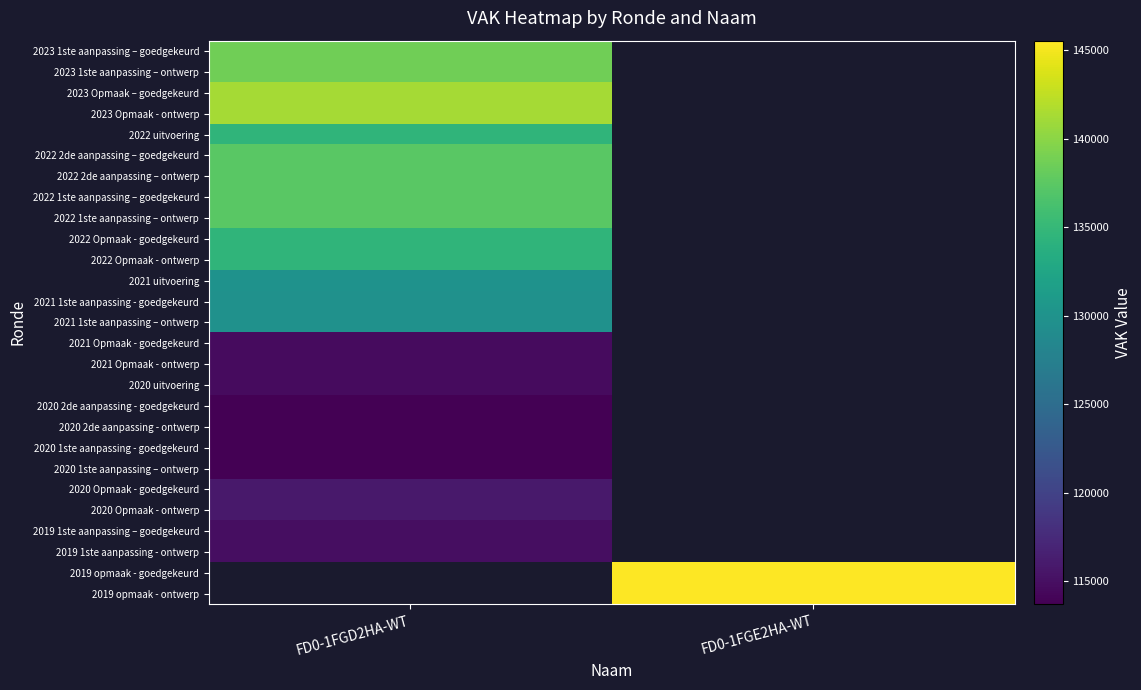

Is the value of 2021 1ste aanpassing – ontwerp at FD0-1FGE2HA-WT greater than the value of 2021 uitvoering at FD0-1FGE2HA-WT?

No